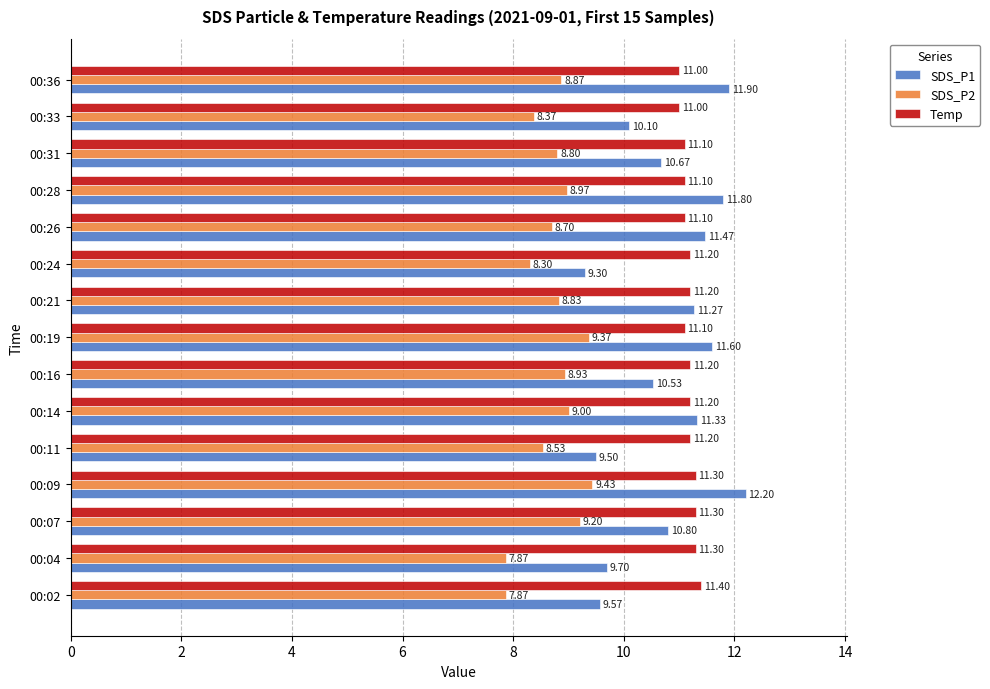

What are all the series names shown in the legend?

SDS_P1, SDS_P2, Temp